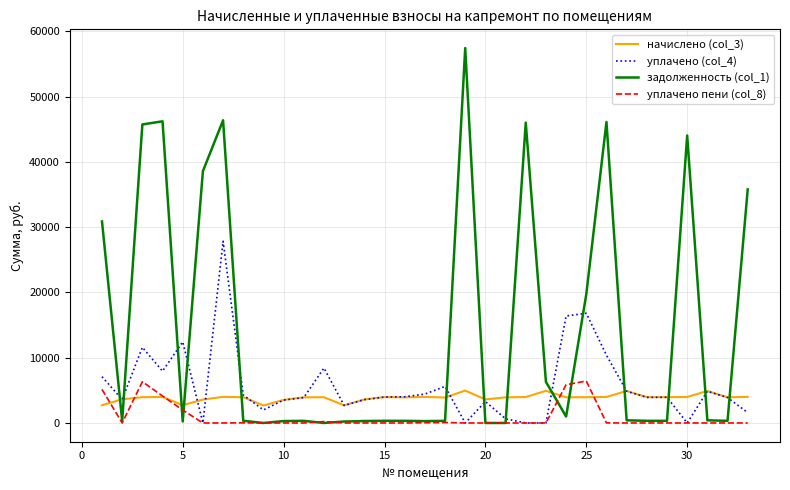

What is the greatest value displayed?

57428.7